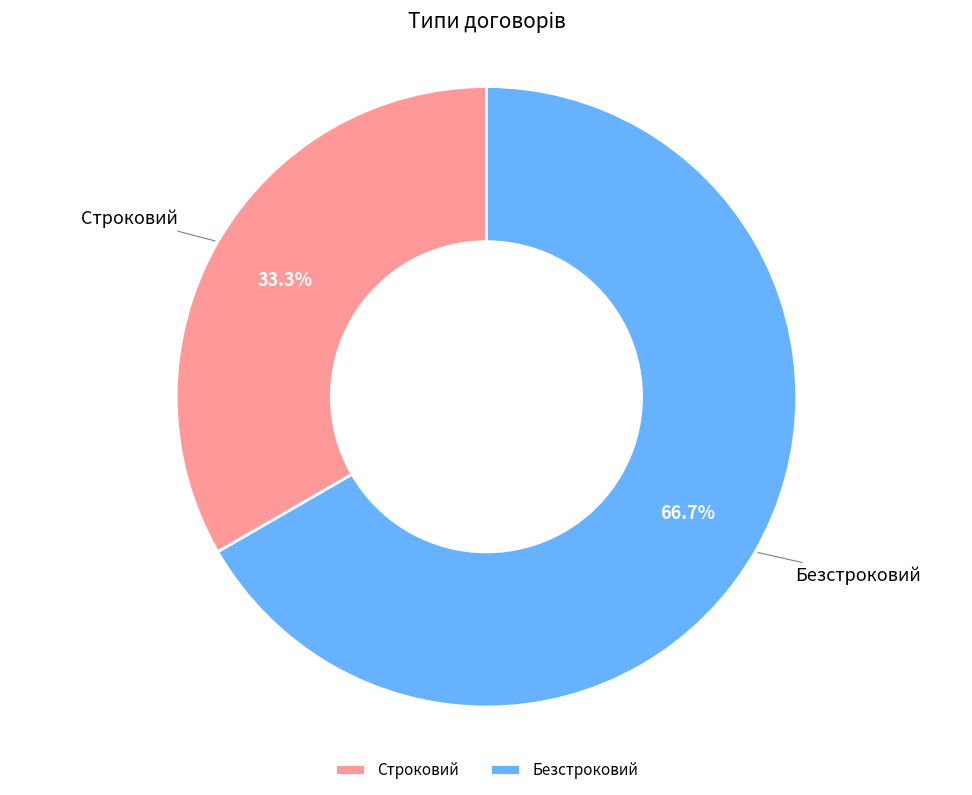

What is the smallest slice in the pie chart?

Строковий